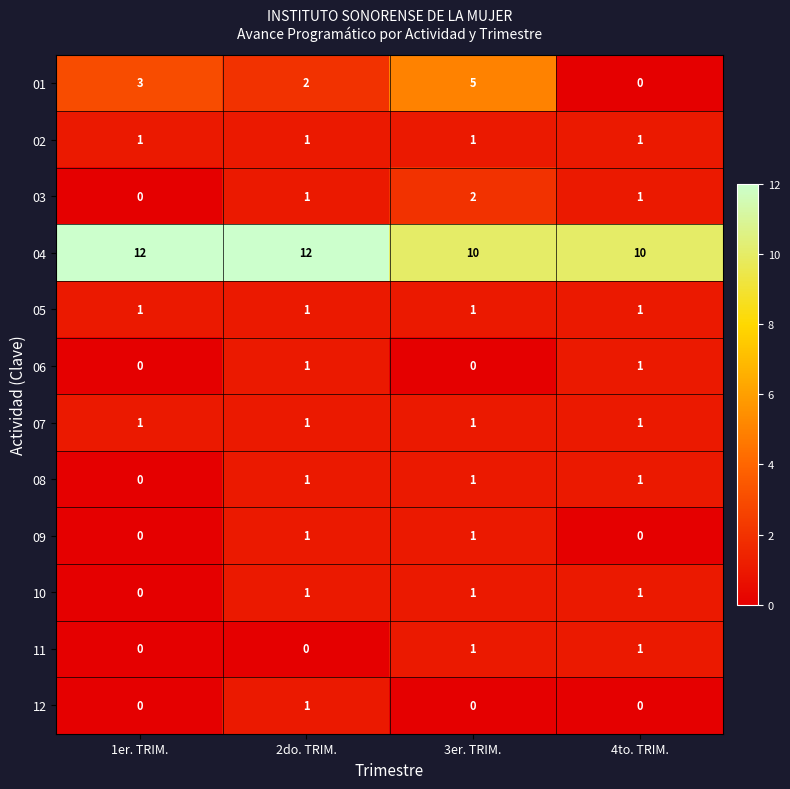

True or false: 12 has a value of 0 at 1er. TRIM..

True